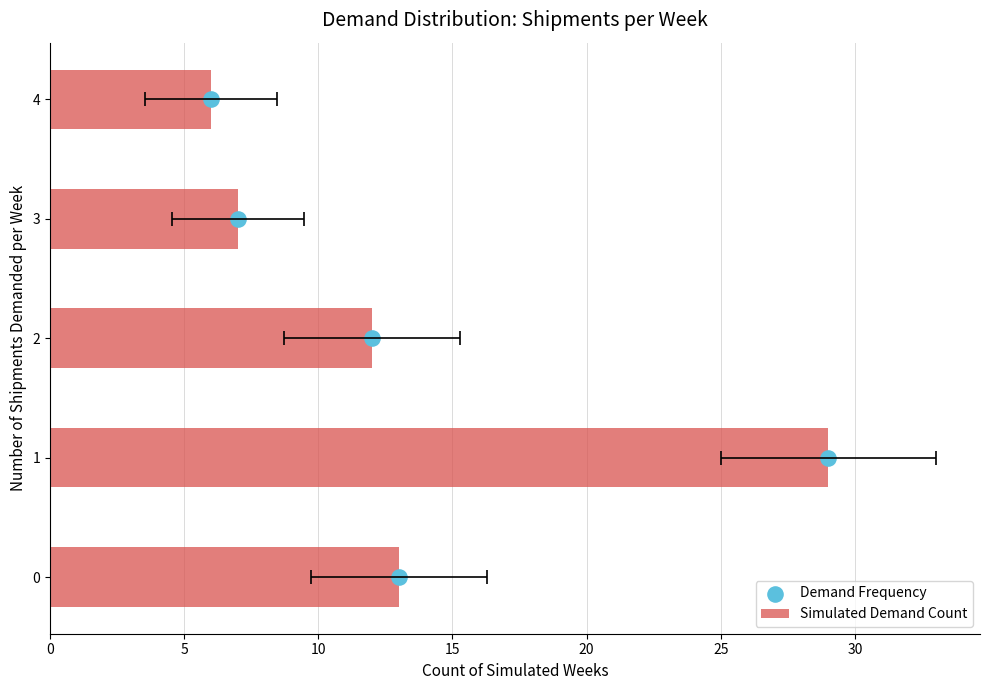

Which series reaches the minimum Y coordinate?

Demand Frequency